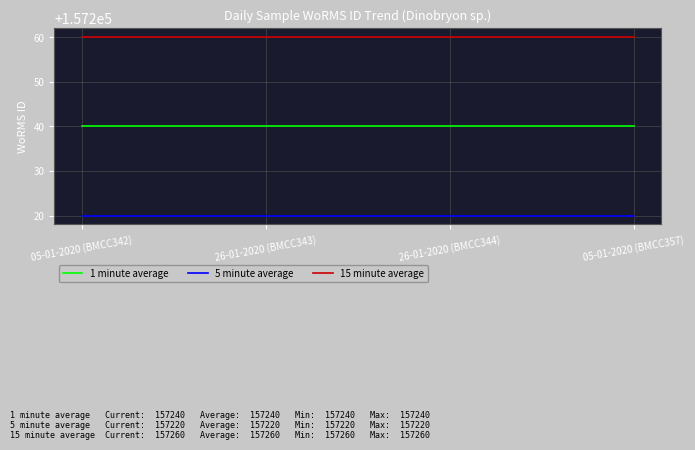

What is the lowest value of the 15 minute average series?

157260